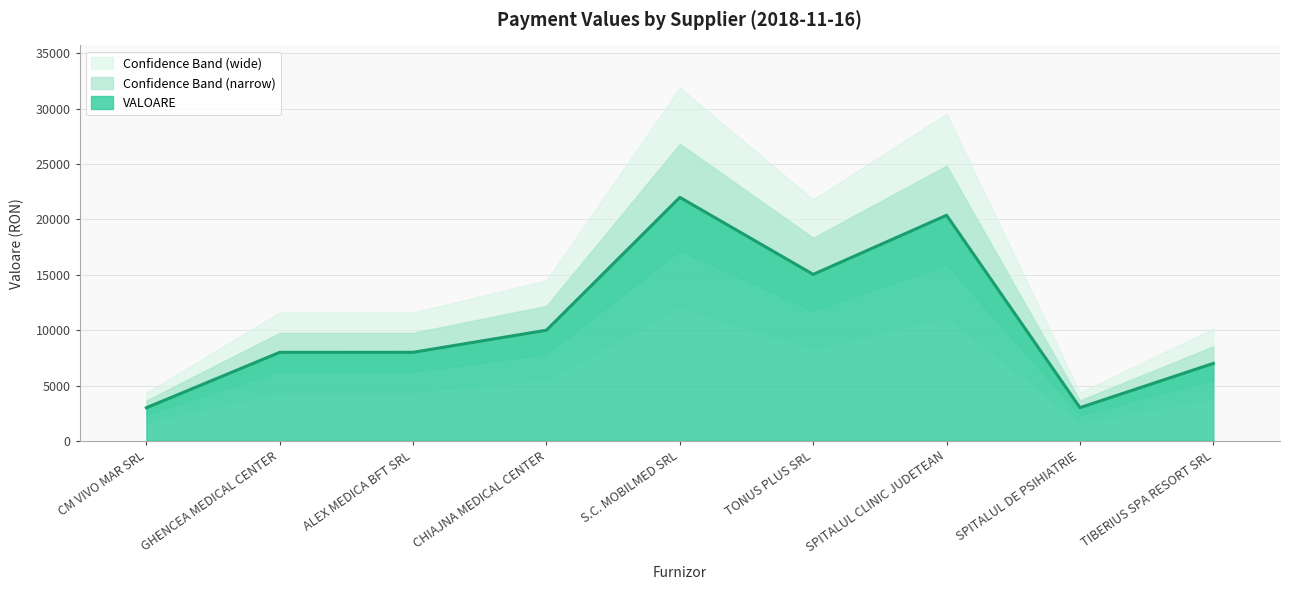

Reading right to left, what are all the values shown in this chart?

6996	3000	20378	15038	21996	9996	8000	7998	2992